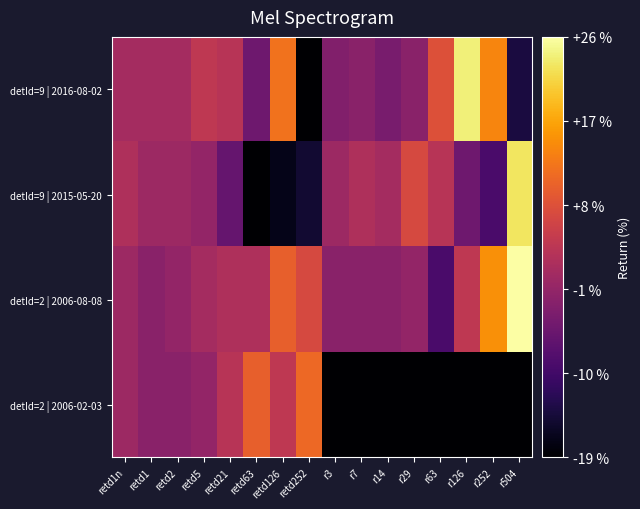

Count the number of categories in the chart.

16